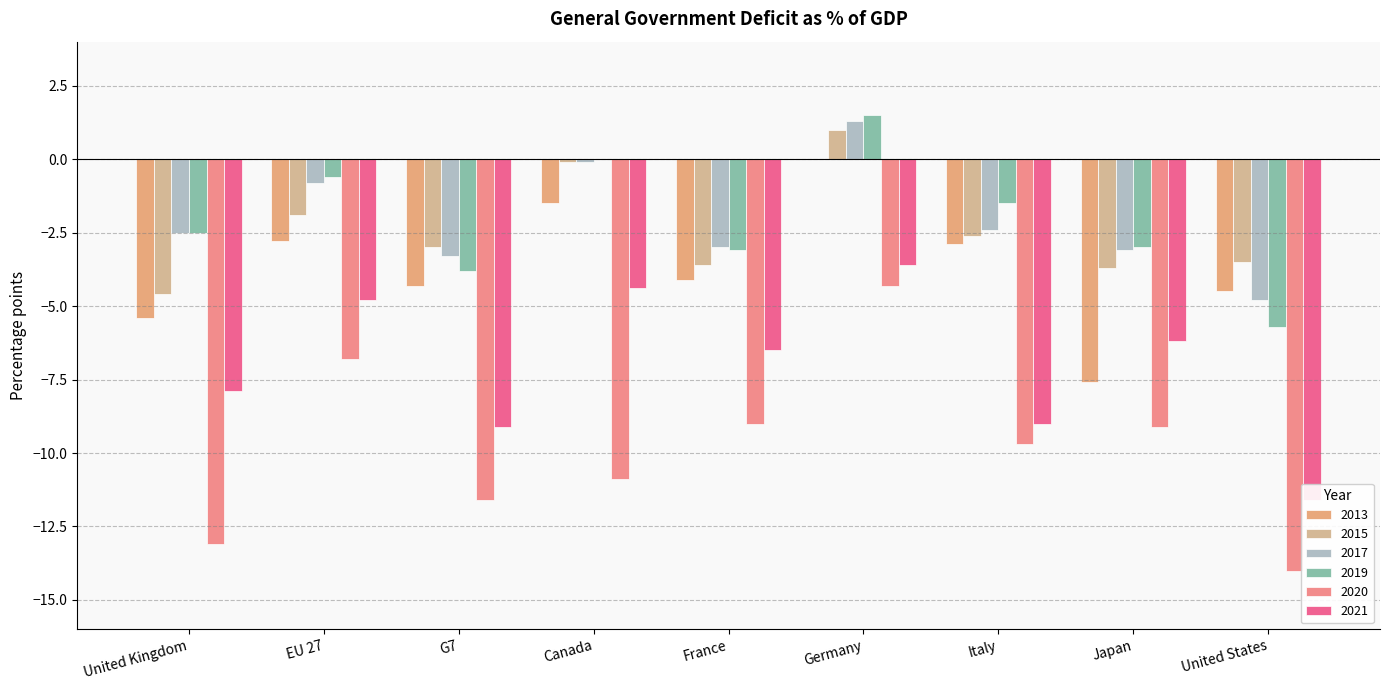

At how many categories does at least one series exceed 0?

1